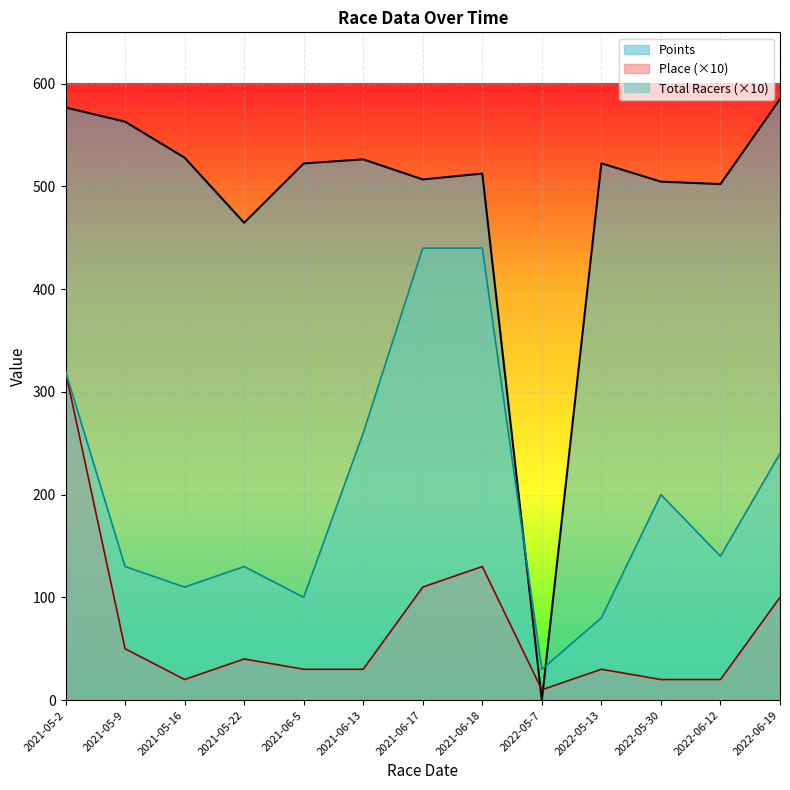

Which series changed the most between 2021-06-17 and 2022-05-30?

Total Racers (×10)